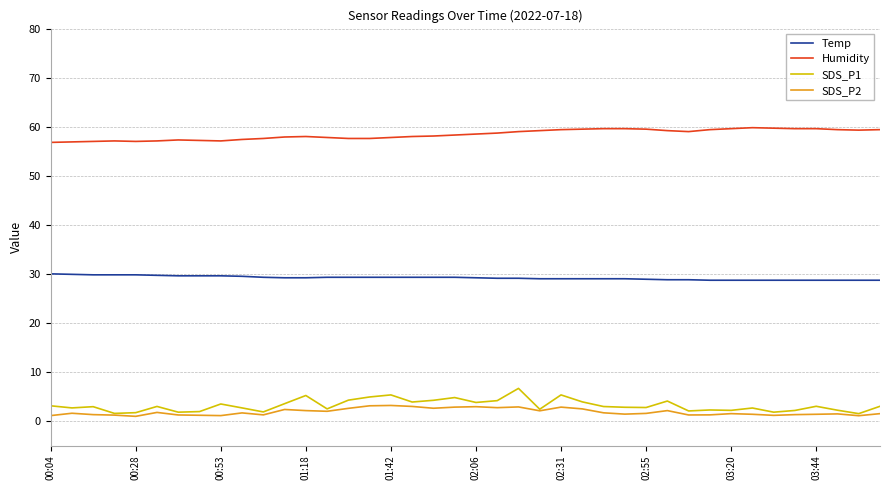

Rank the series by their maximum value, from lowest to highest.

SDS_P2, SDS_P1, Temp, Humidity